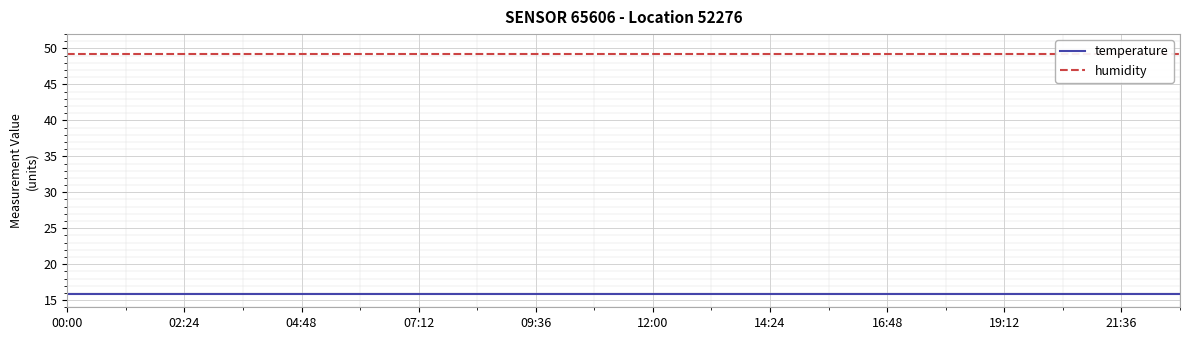

How many data points does each series have?

20